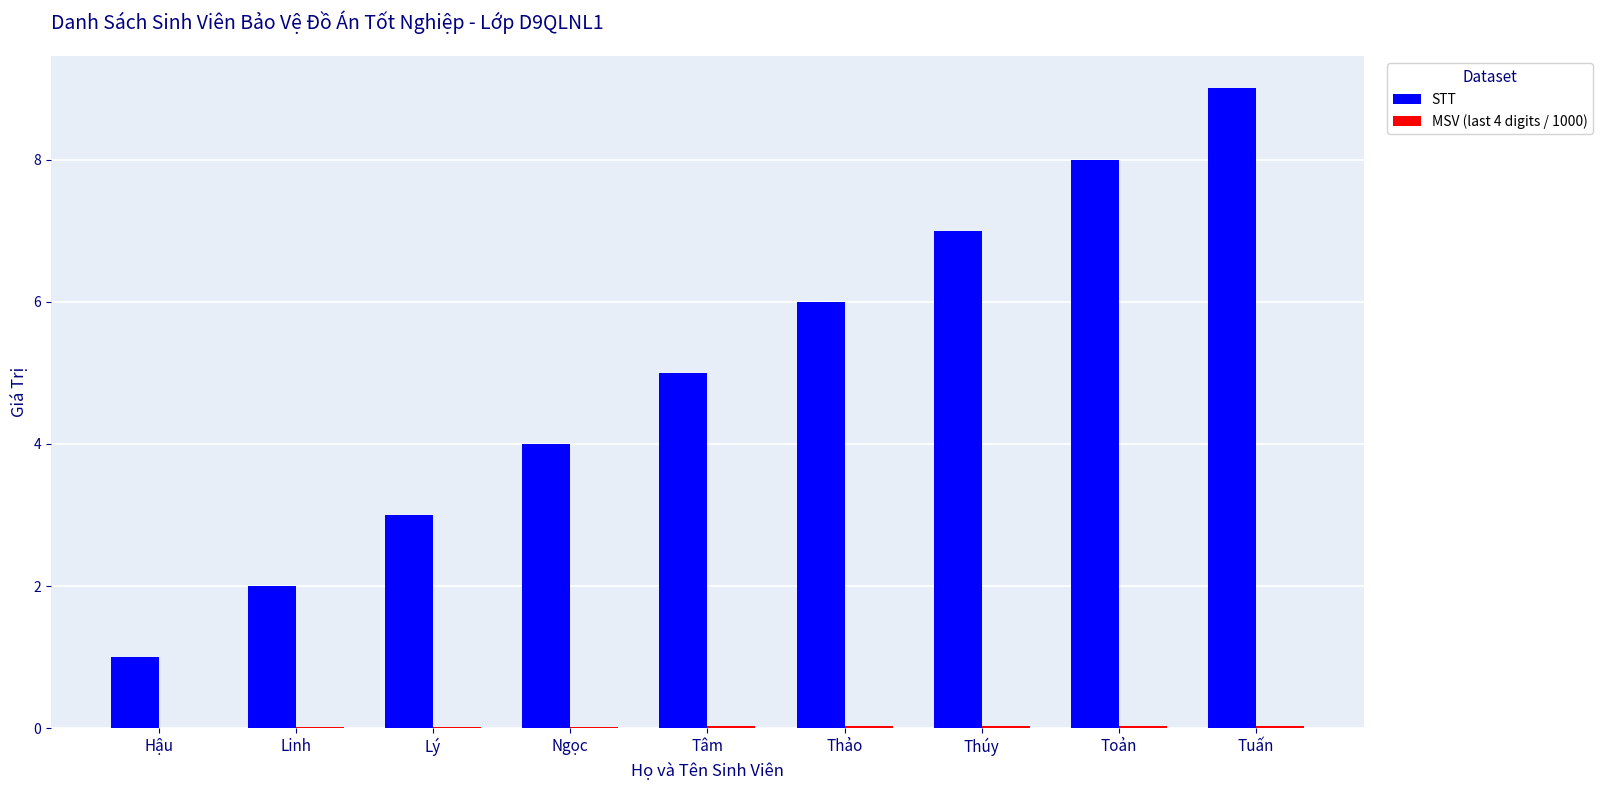

The STT series shows 2.8 at Tâm. True or false?

False